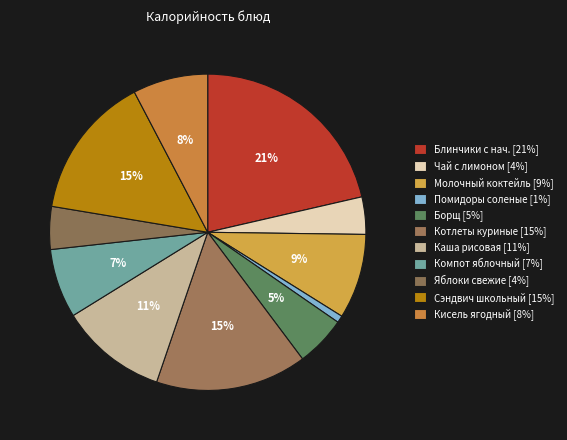

Which category has the smallest portion of the pie?

Помидоры соленые